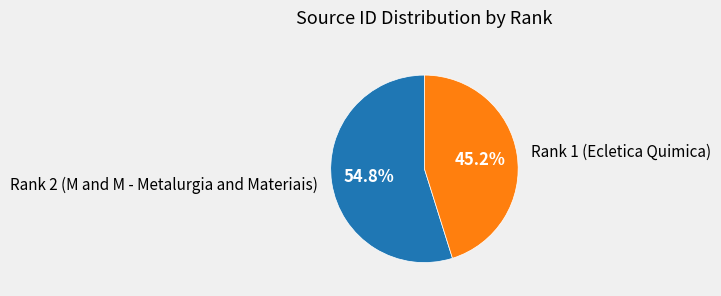

True or false: Rank 1 (Ecletica Quimica) accounts for 45% of the total.

True